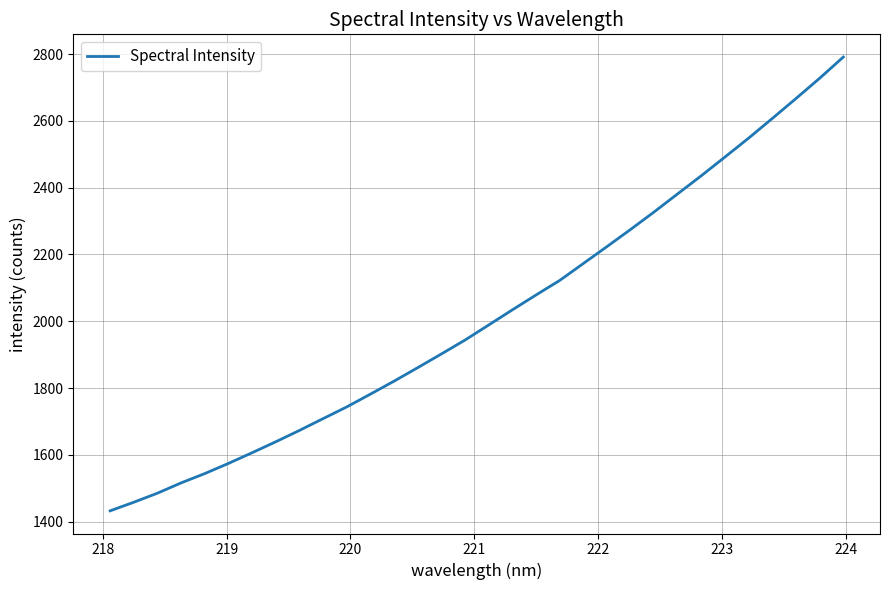

What is the difference between the maximum and minimum values?

1358.2